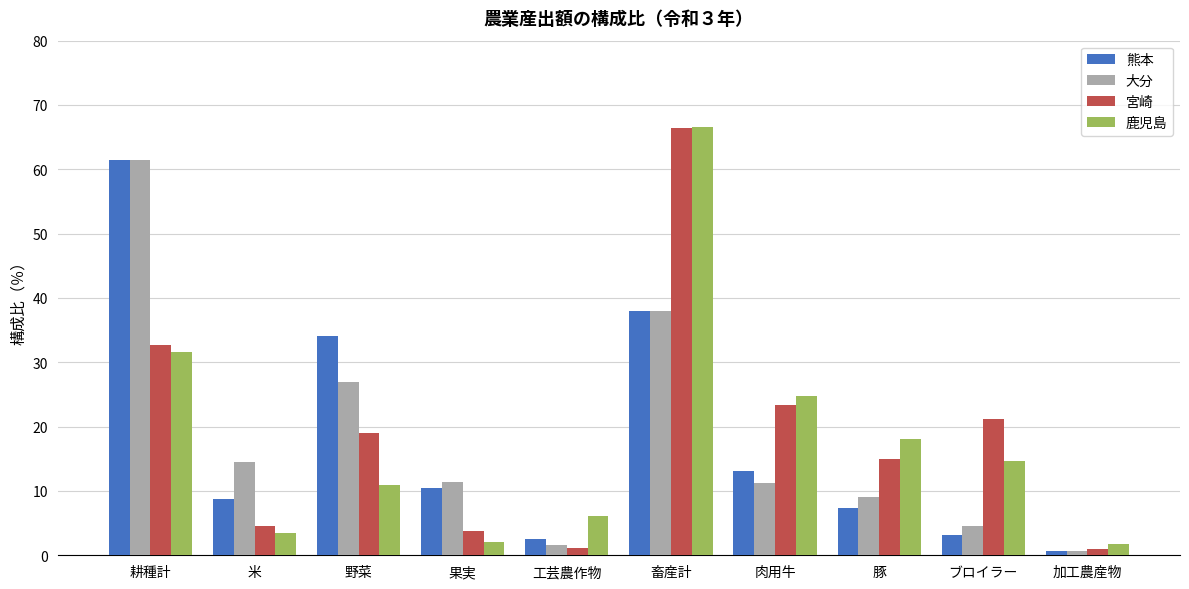

What is the maximum value shown in the chart?

66.6